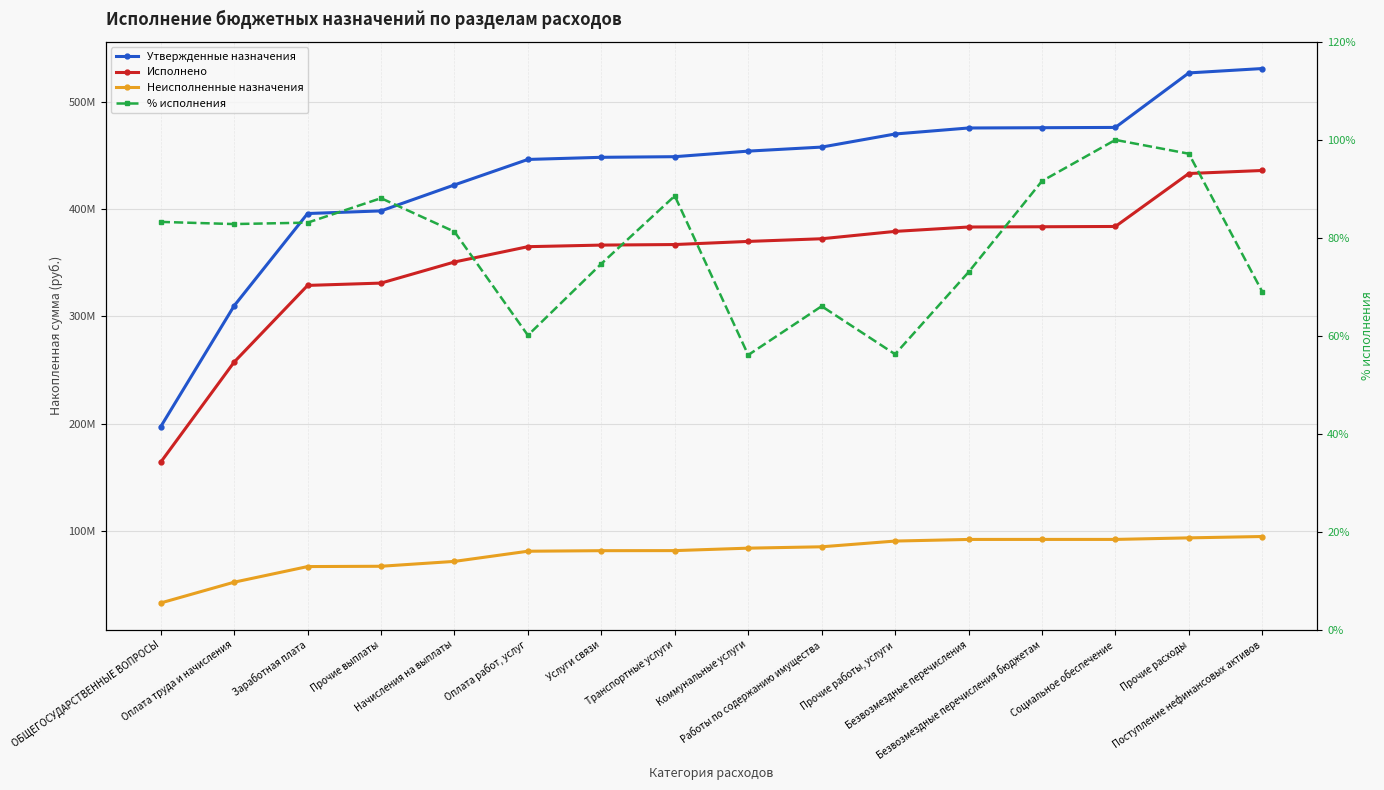

True or false: % исполнения and Утвержденные назначения cross at least once.

False